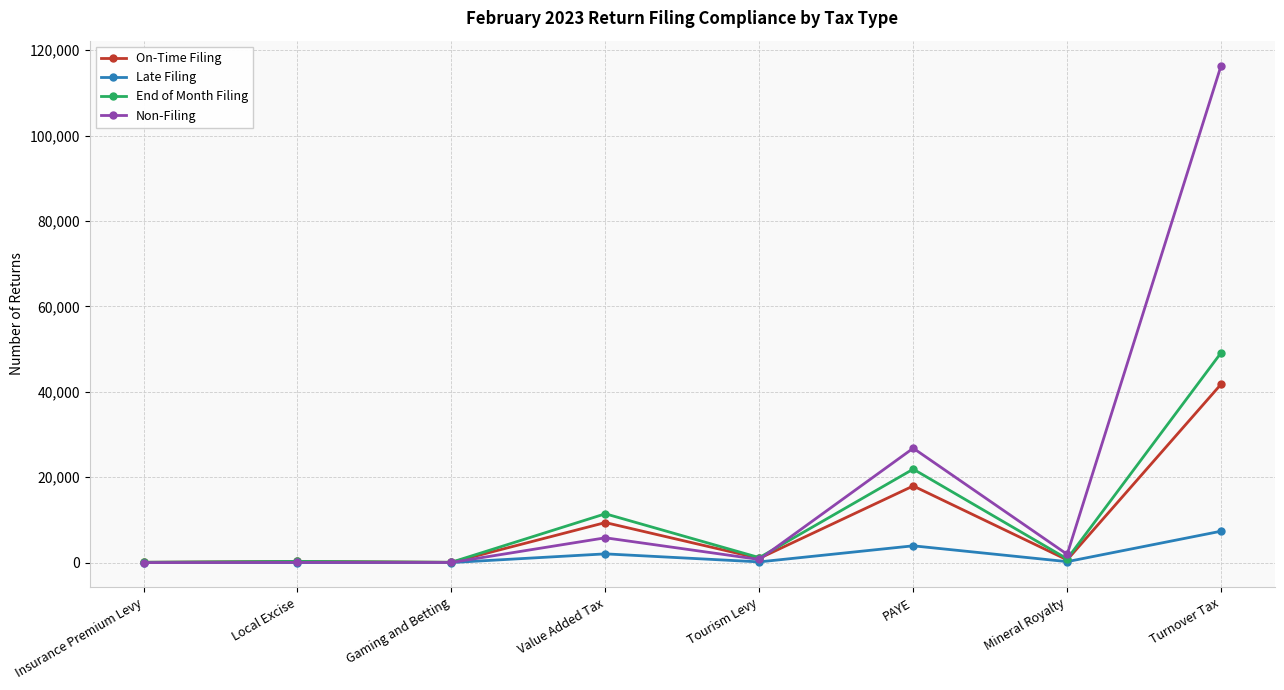

Which category has the highest value in the On-Time Filing series?

Turnover Tax